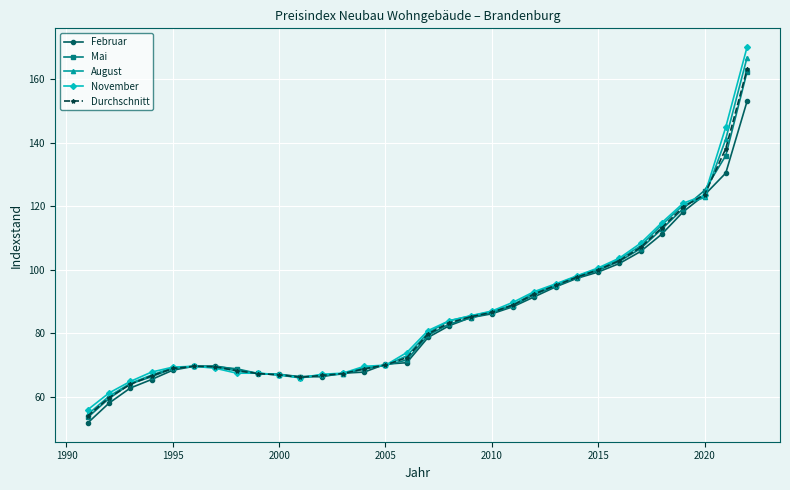

What is the highest value of the November series?

170.2